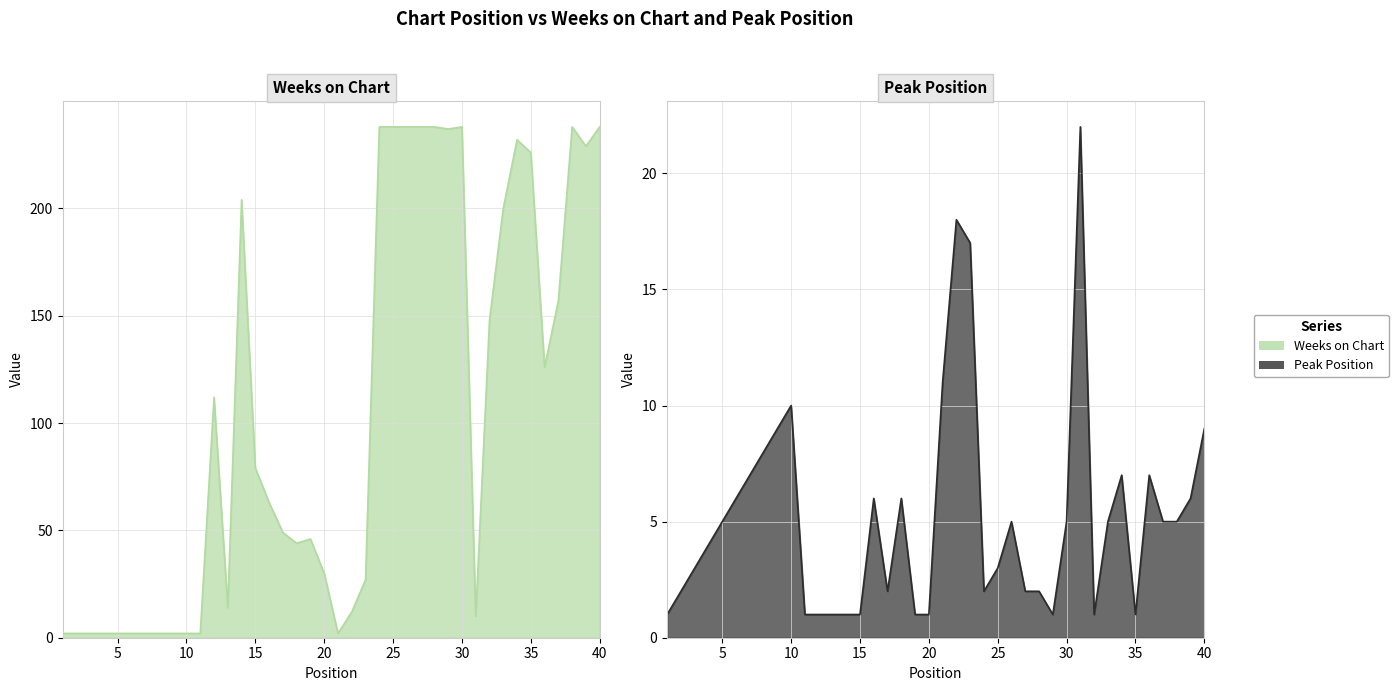

Between 16 and 19, which series saw the biggest shift?

Weeks on Chart